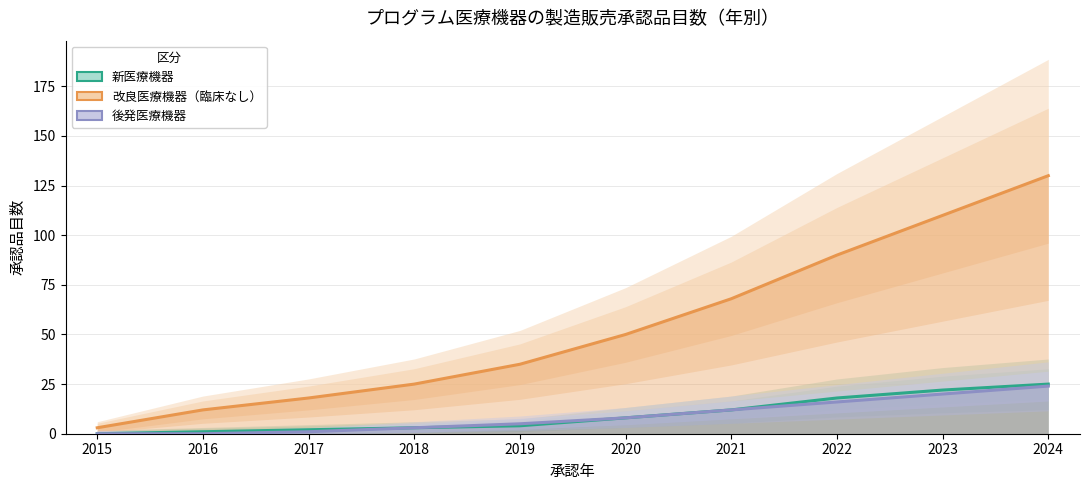

What is the greatest value displayed?

130